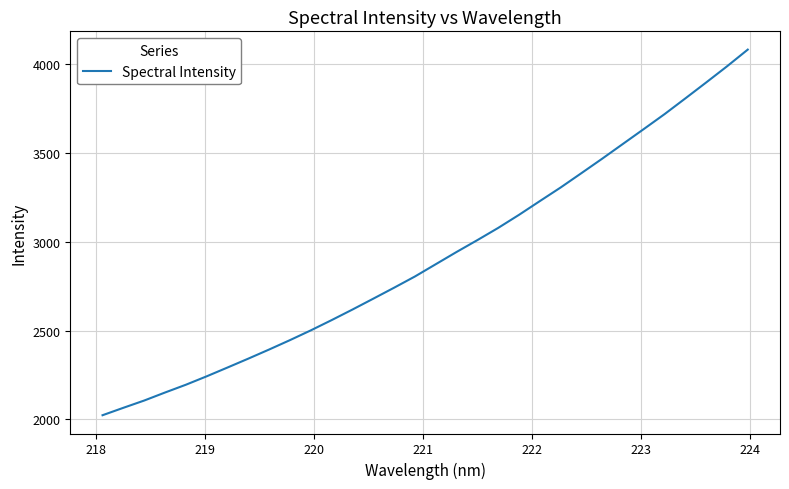

Is this an area chart (filled region under the line)?

No